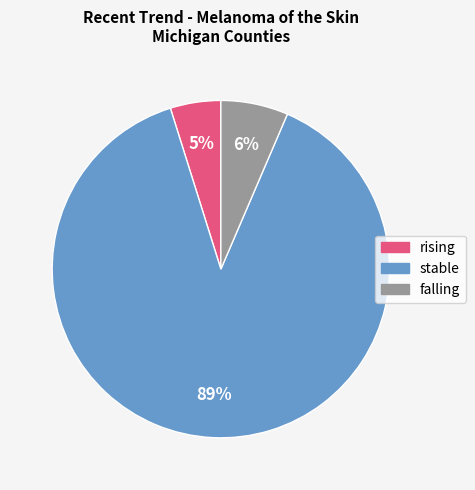

How many segments does this pie chart have?

3